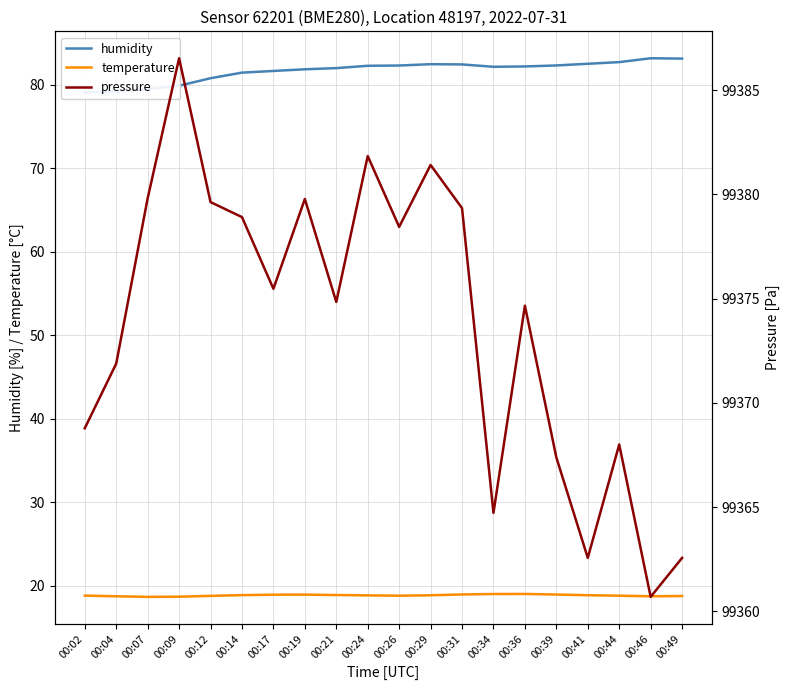

In temperature, how many points are lower than both neighbors (excluding endpoints)?

3